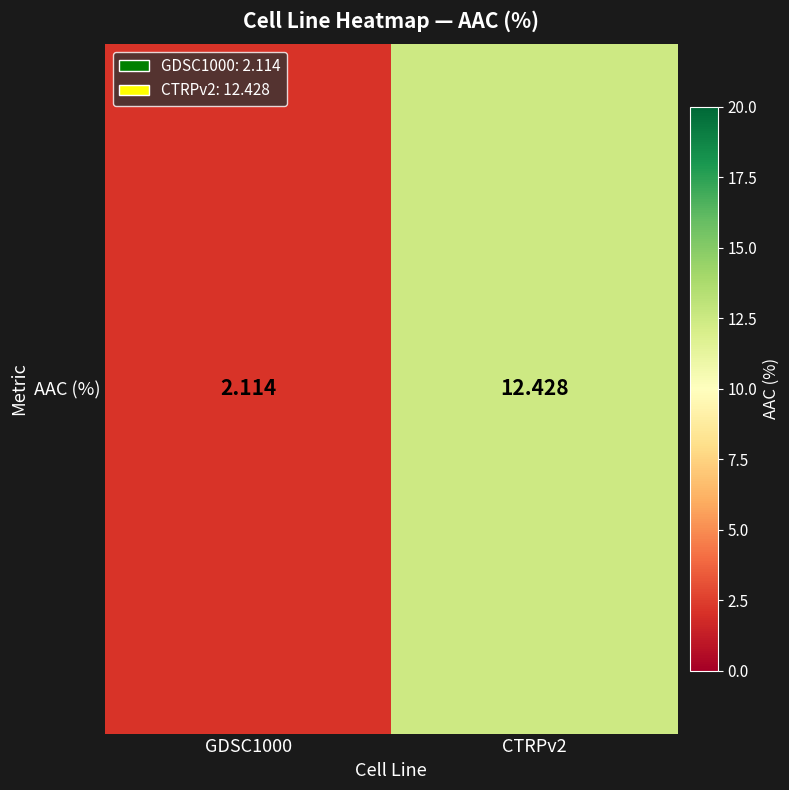

Rank the categories by value from lowest to highest.

GDSC1000, CTRPv2